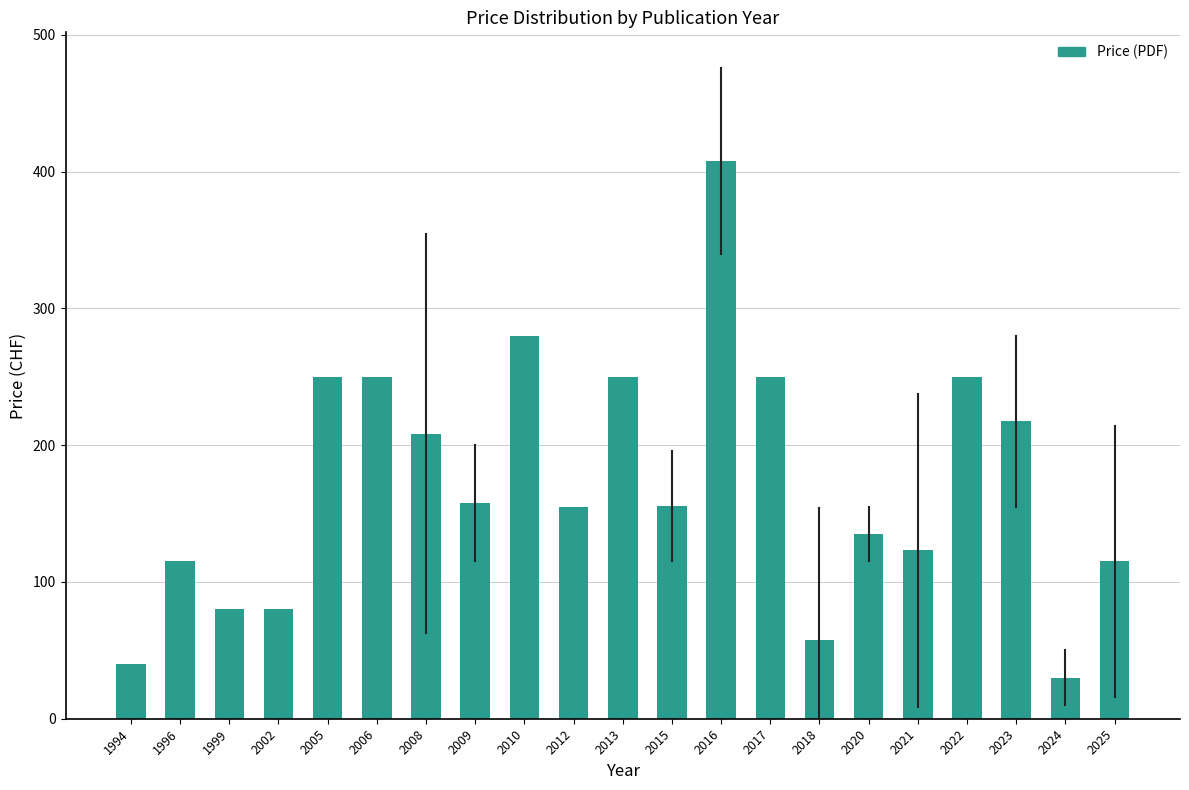

Read the value at 2020.

135.0